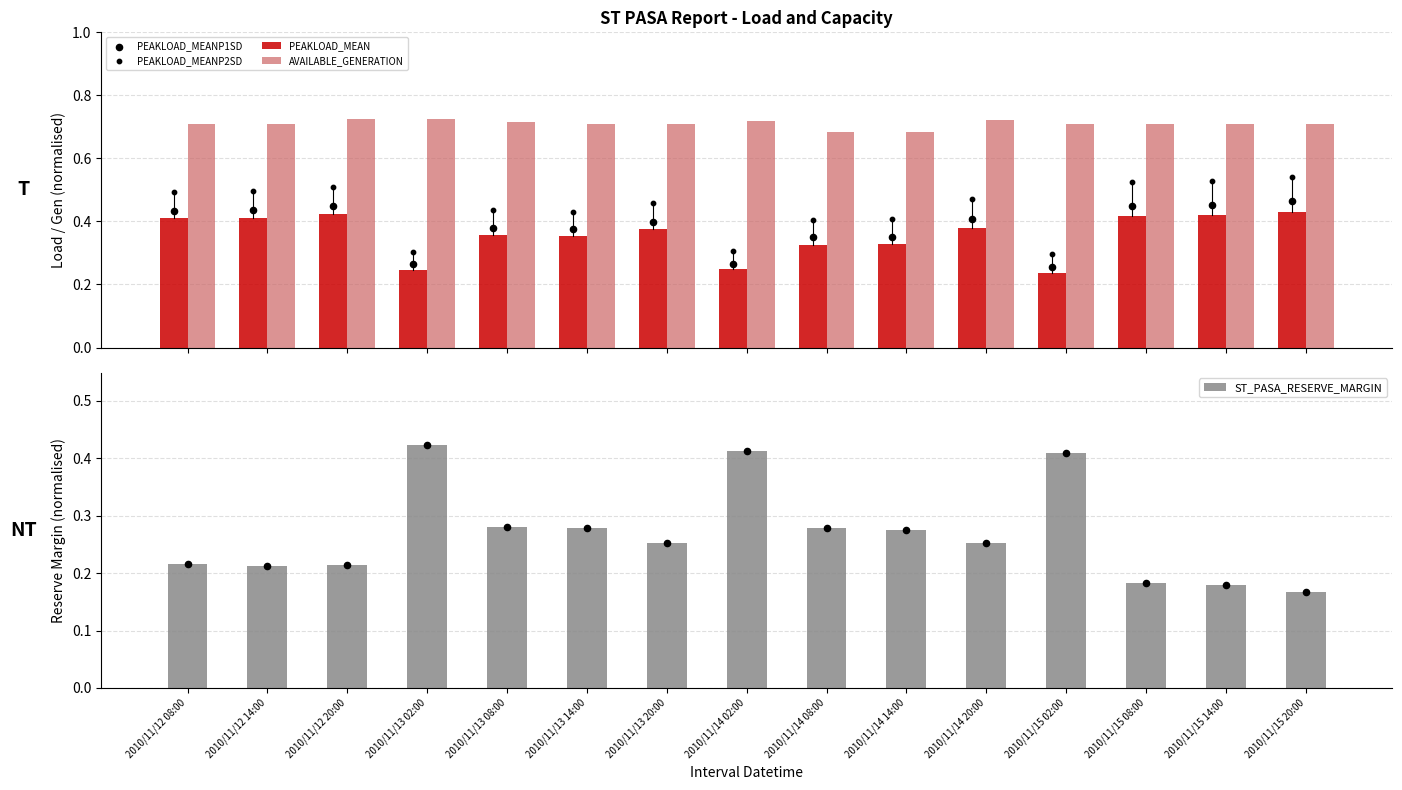

Which series has the largest Y range (max minus min)?

ST_PASA_RESERVE_MARGIN